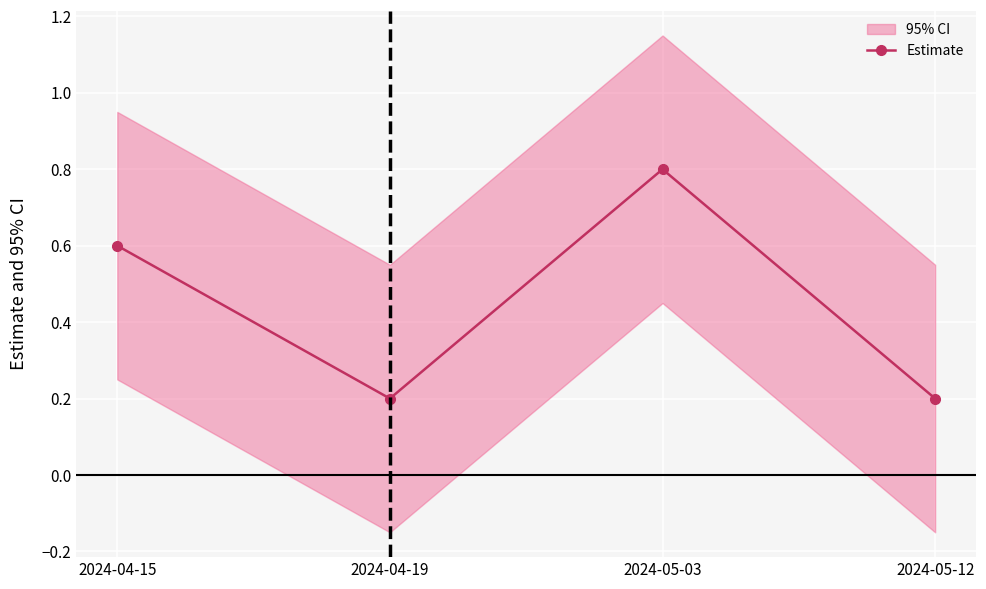

List the labels in order of value, smallest first.

2024-04-19, 2024-05-12, 2024-04-15, 2024-05-03